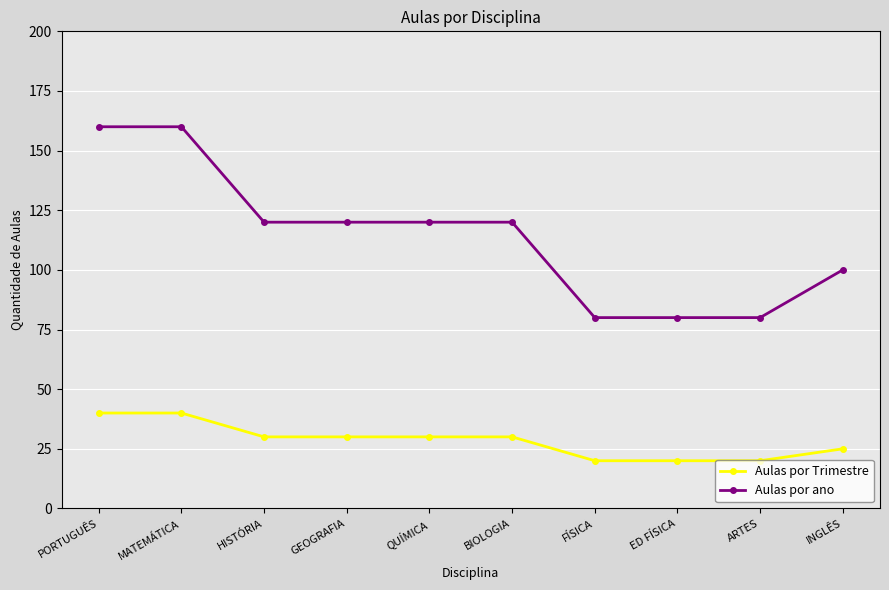

What is the greatest value displayed?

160